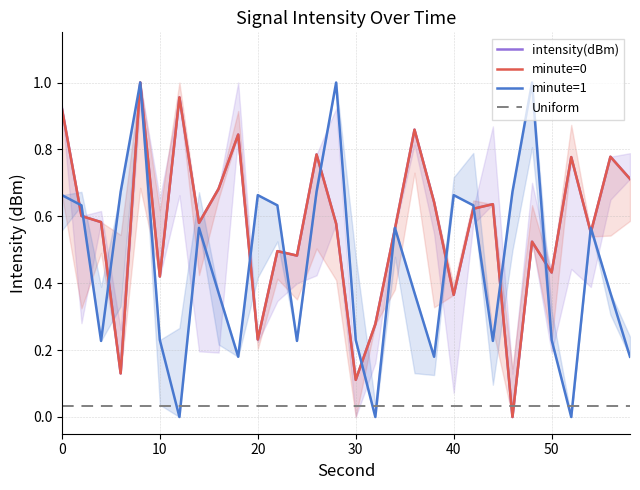

What is the value of the intensity(dBm) point at the 8th from the left?

0.6